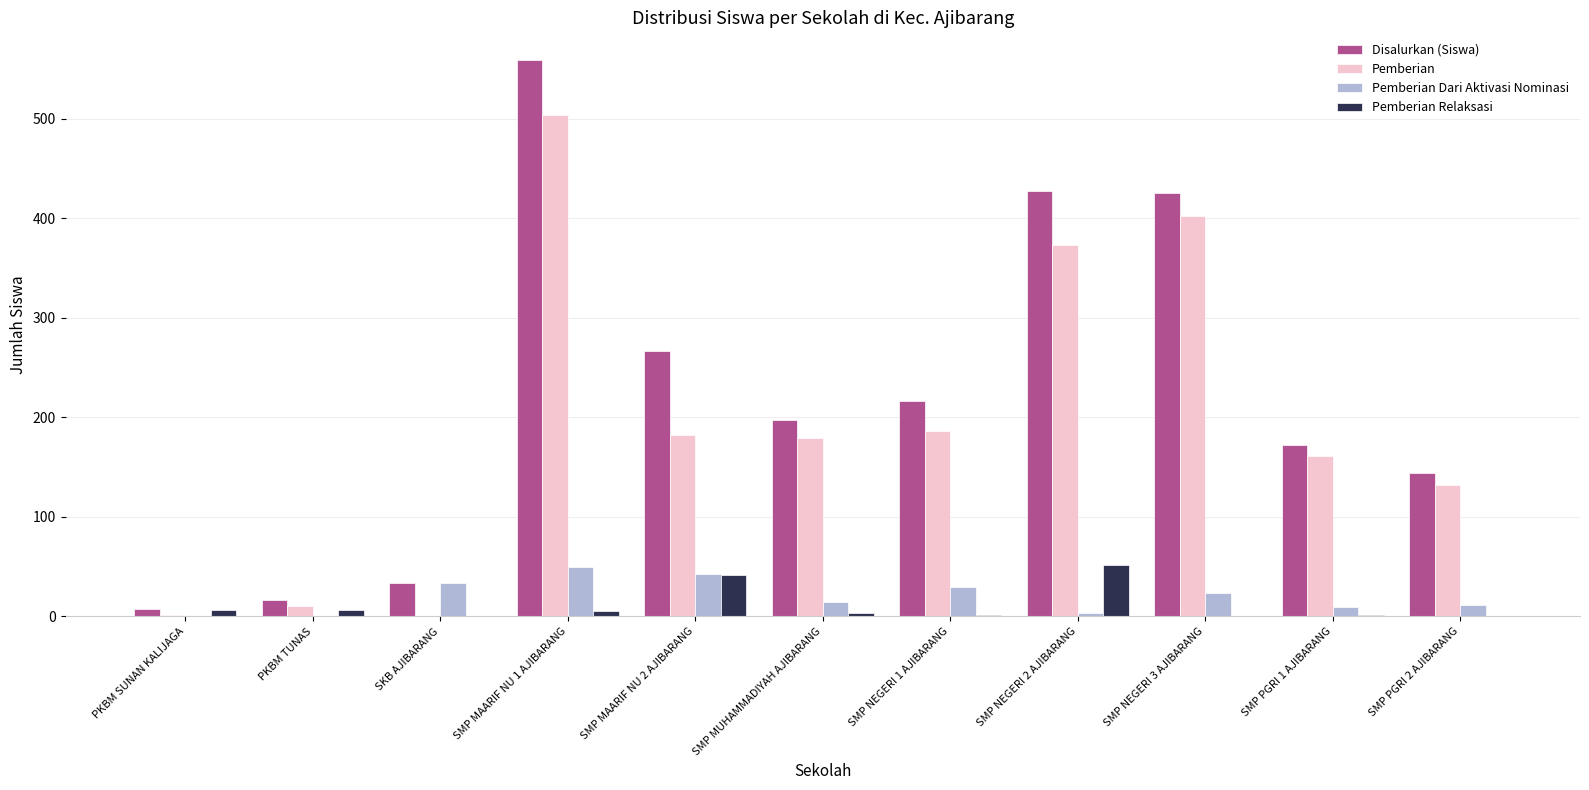

How many distinct data groups are displayed?

4